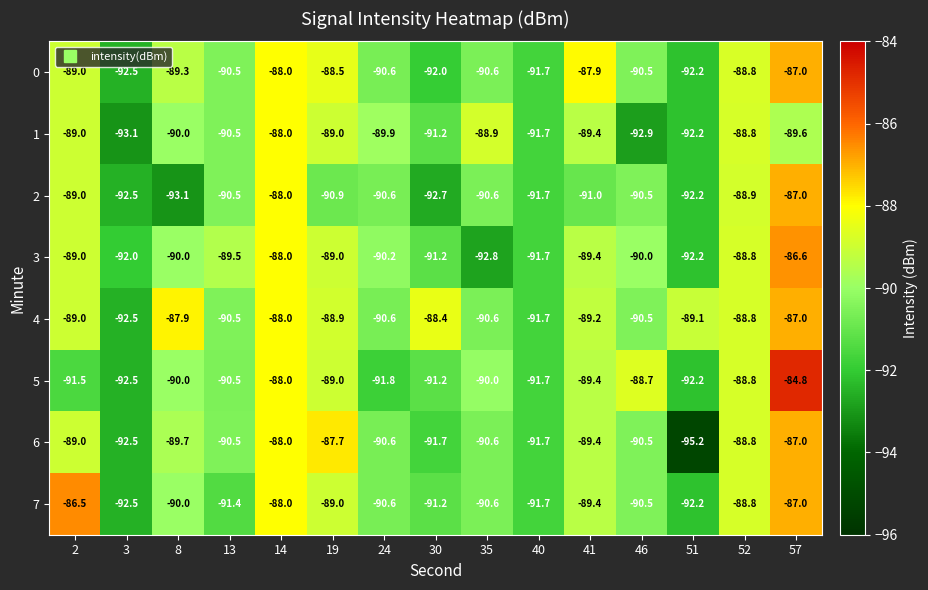

What is the approximate value of 6 at 3?

-92.5